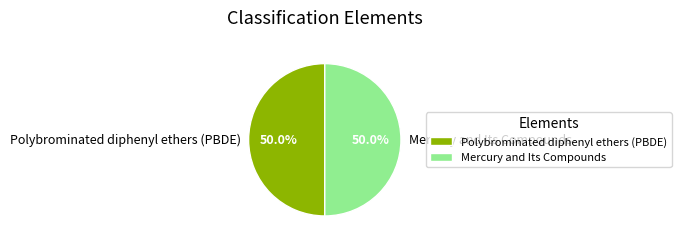

What percentage is the Mercury and Its Compounds slice, to the nearest percent?

50%